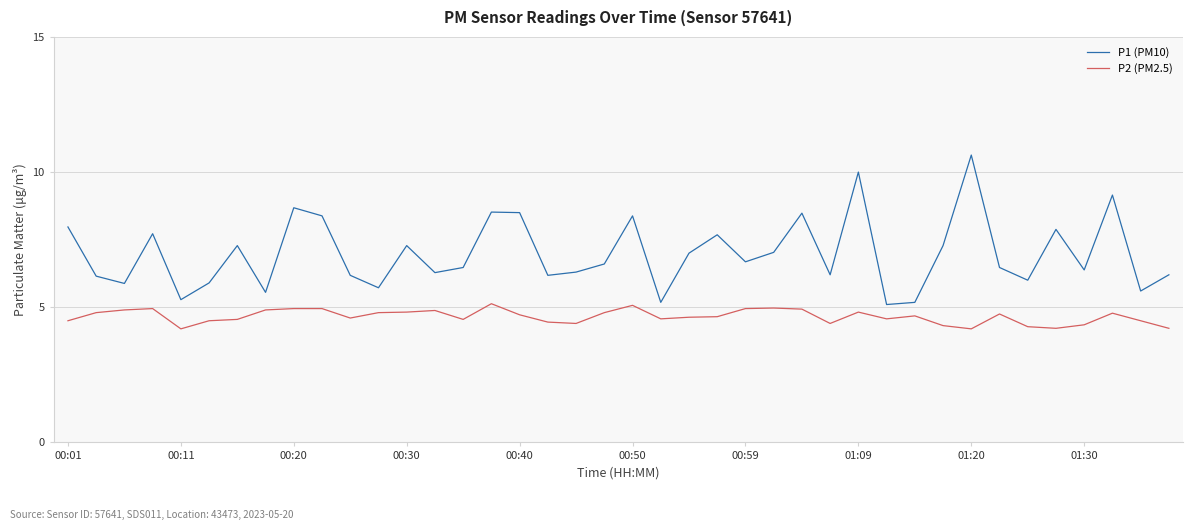

What is the maximum value for P2 (PM2.5)?

5.1